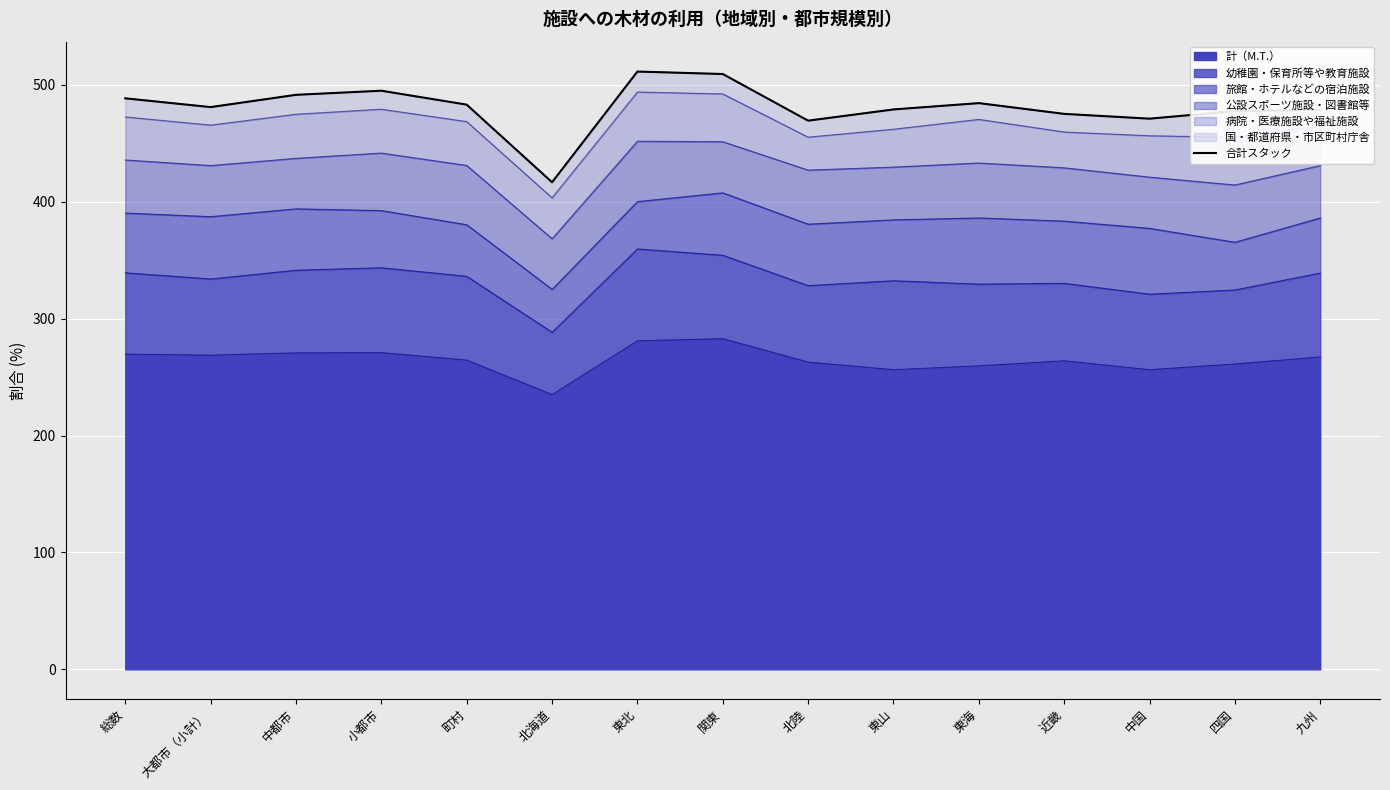

At which category does the data reach its first local valley?

大都市（小計）